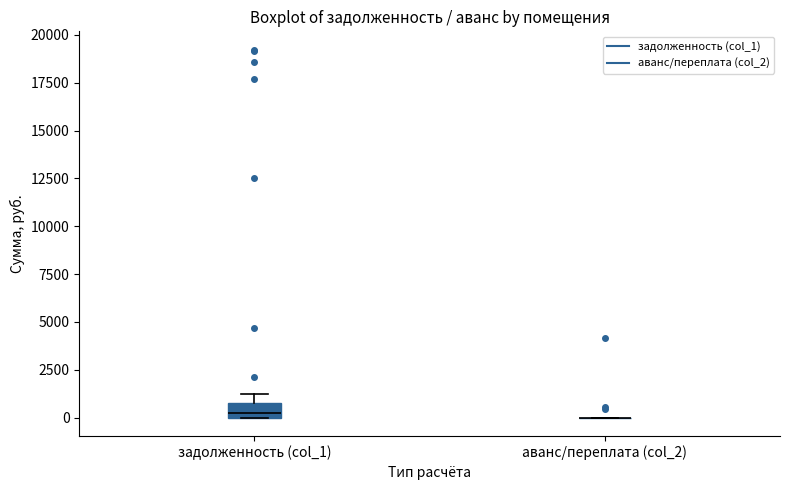

Comparing the boxes themselves (not the whiskers), which one is the tallest?

задолженность (col_1)